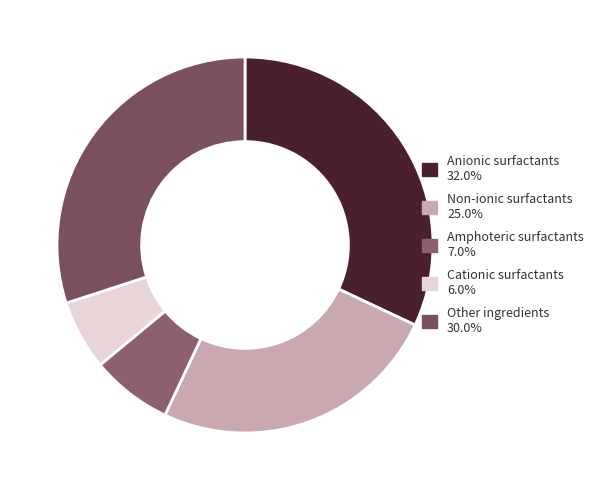

Which has a higher value, Cationic surfactants or Amphoteric surfactants?

Amphoteric surfactants